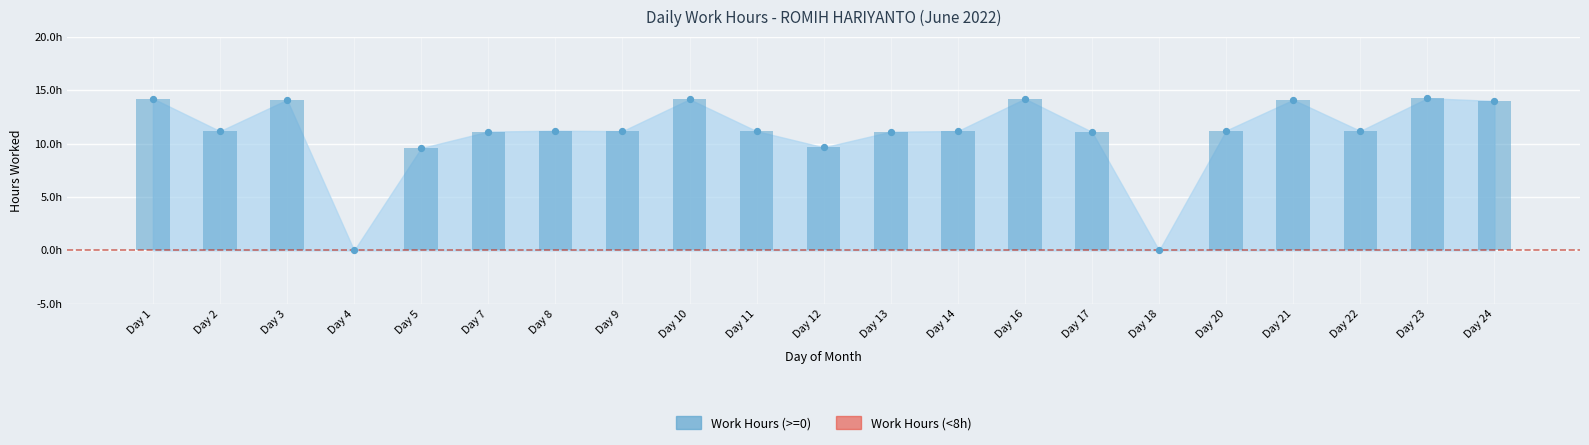

Which has a higher value, Day 3 or Day 18?

Day 3